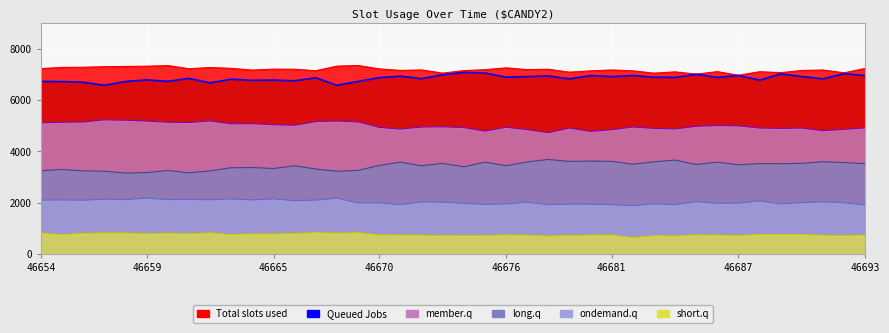

True or false: peak_b has a value of 4107 at 46654.

False